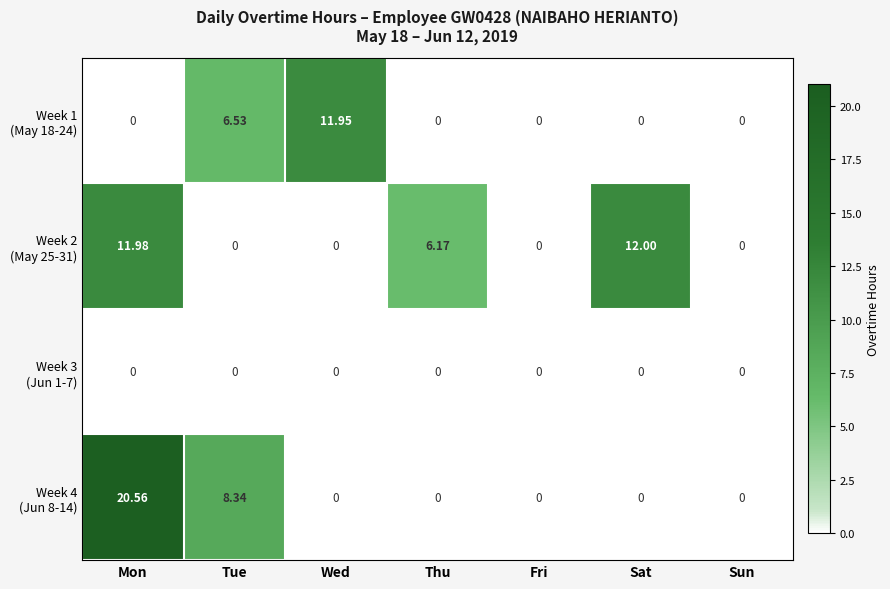

At which category is the sum across all series the highest?

Mon